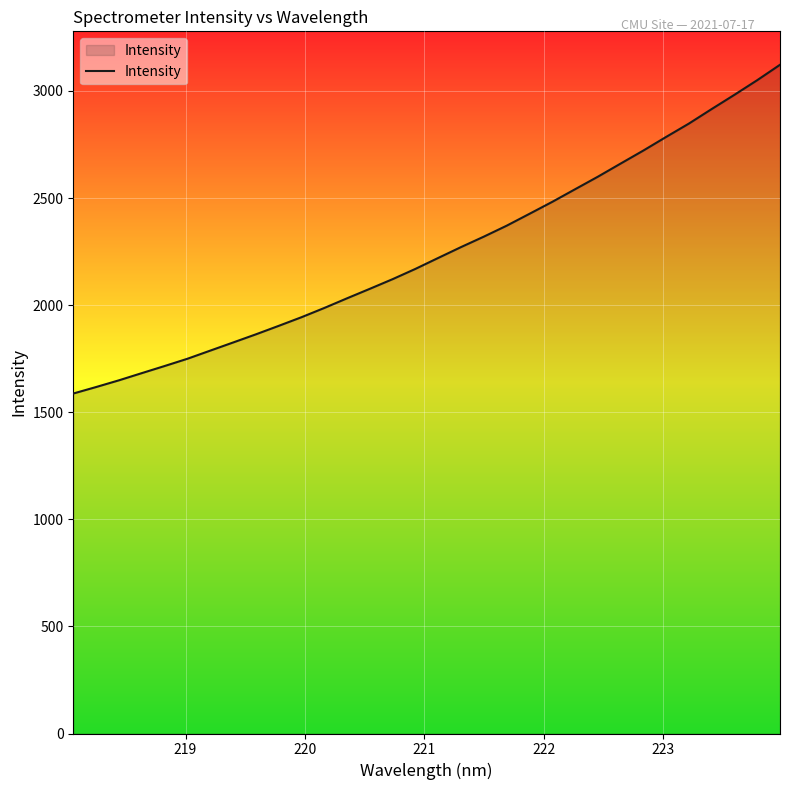

What is the maximum value shown in the chart?

3122.1